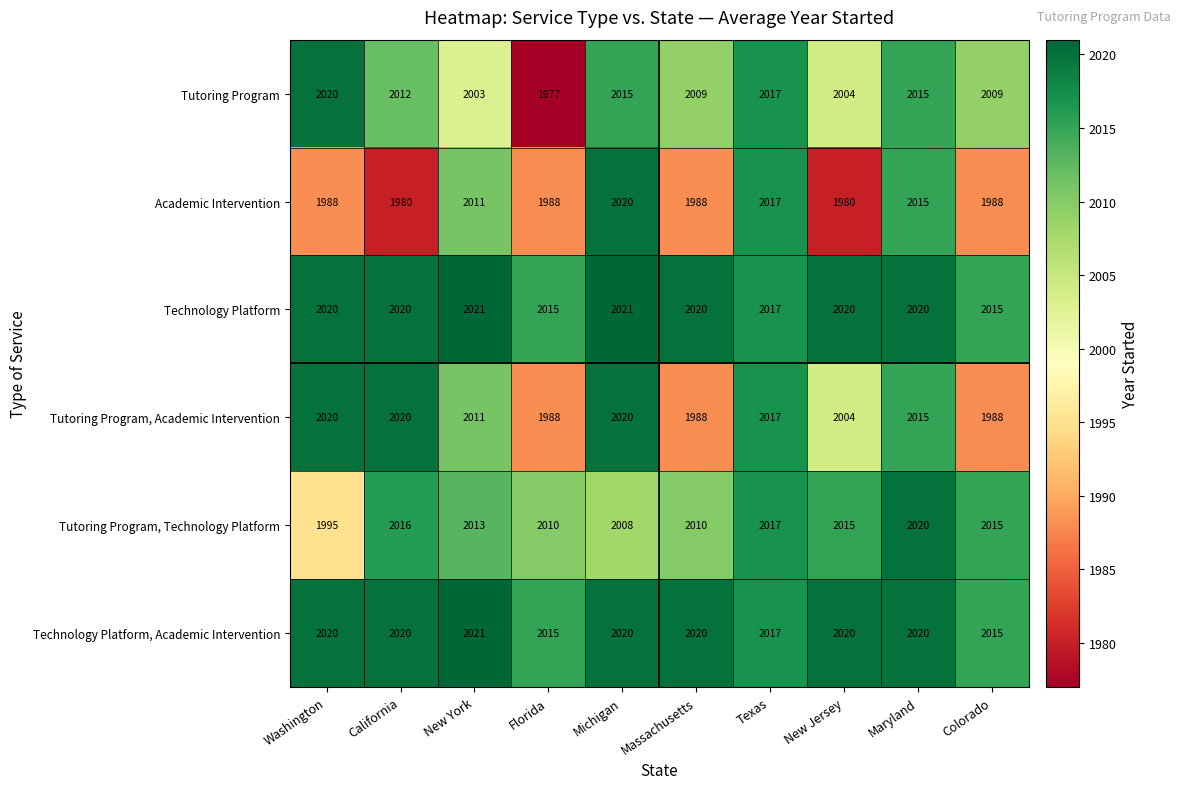

What is the spread (max minus min) of values at Michigan?

13